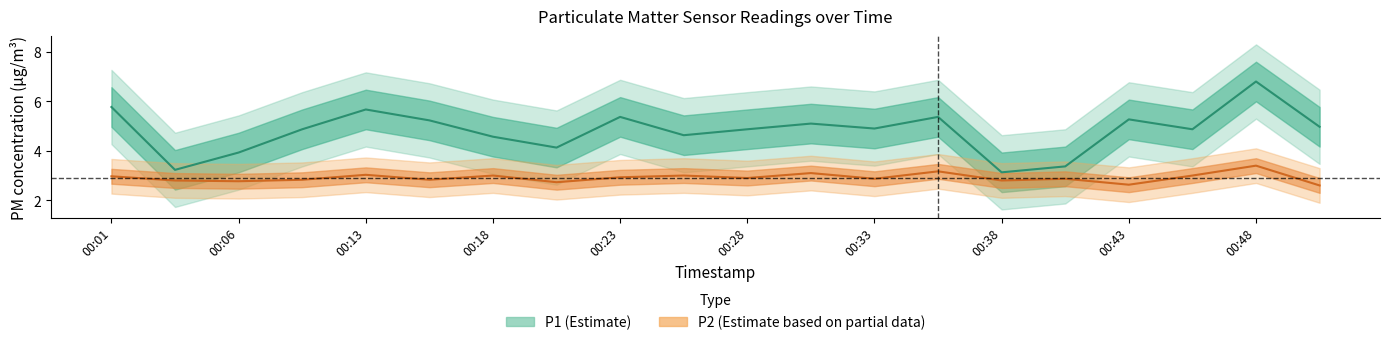

True or false: P1 and P2 cross at least once.

False